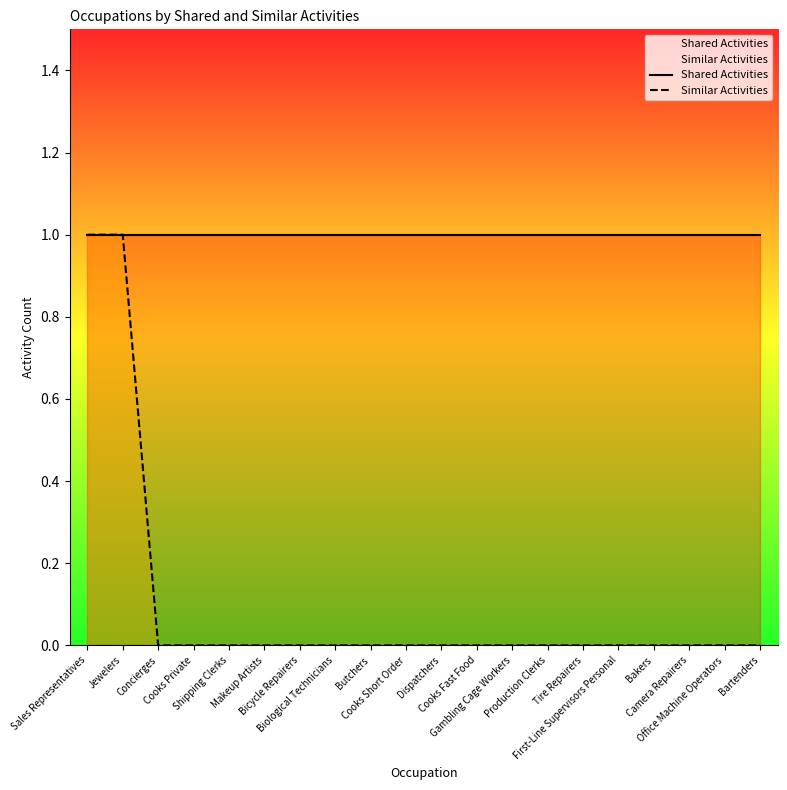

True or false: Similar Activities and Shared Activities cross at least once.

False